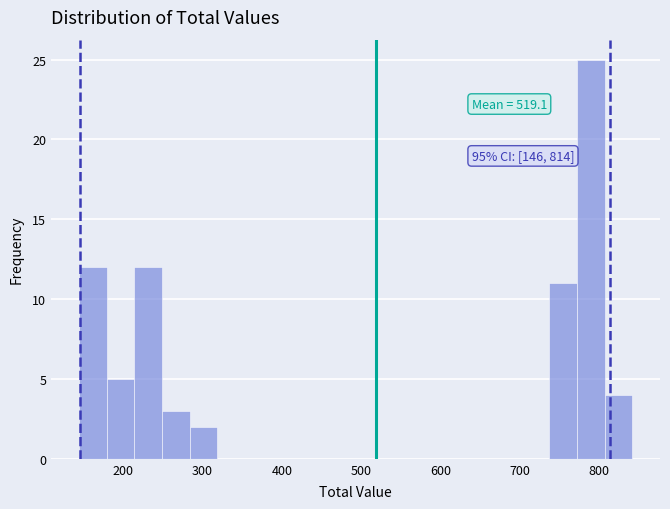

Read against the x-axis, roughly where is the centre of the tallest bar?

790